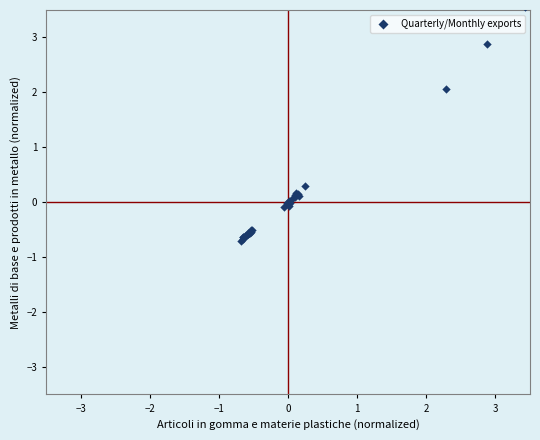

What Y value in the scatter plot is closest to 1?

0.3